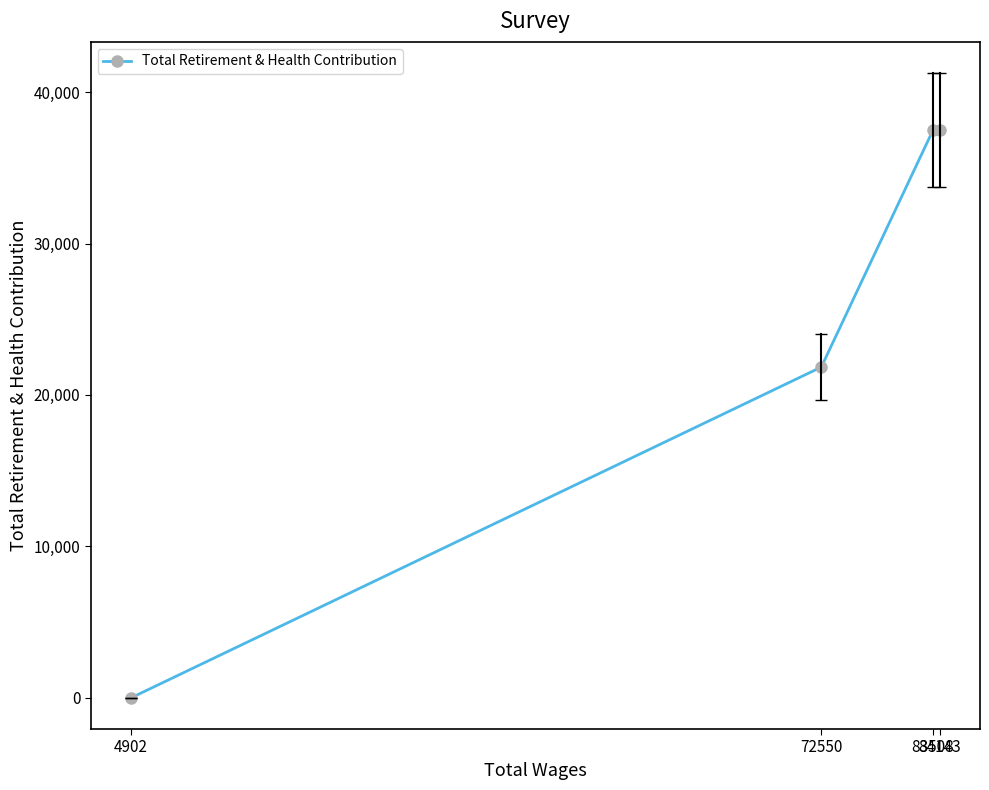

List the labels in order of value, largest first.

84143, 83508, 72550, 4902